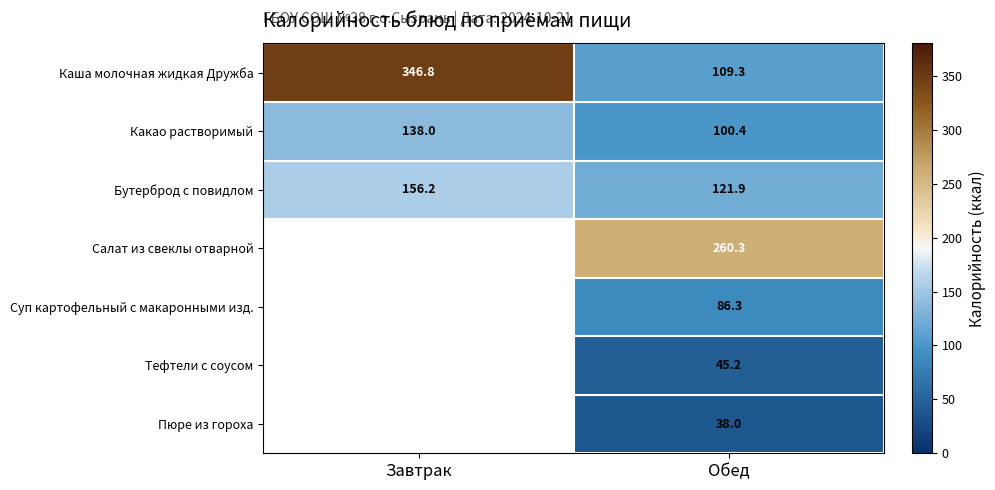

Count the number of data series in this chart.

7